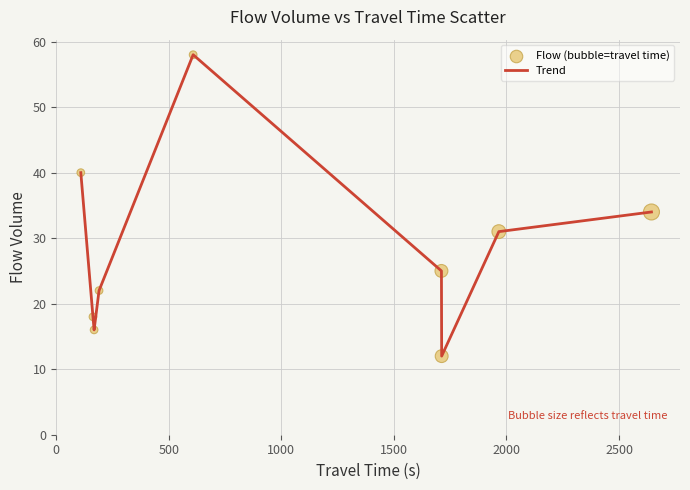

What is the difference between the maximum and minimum values?

46